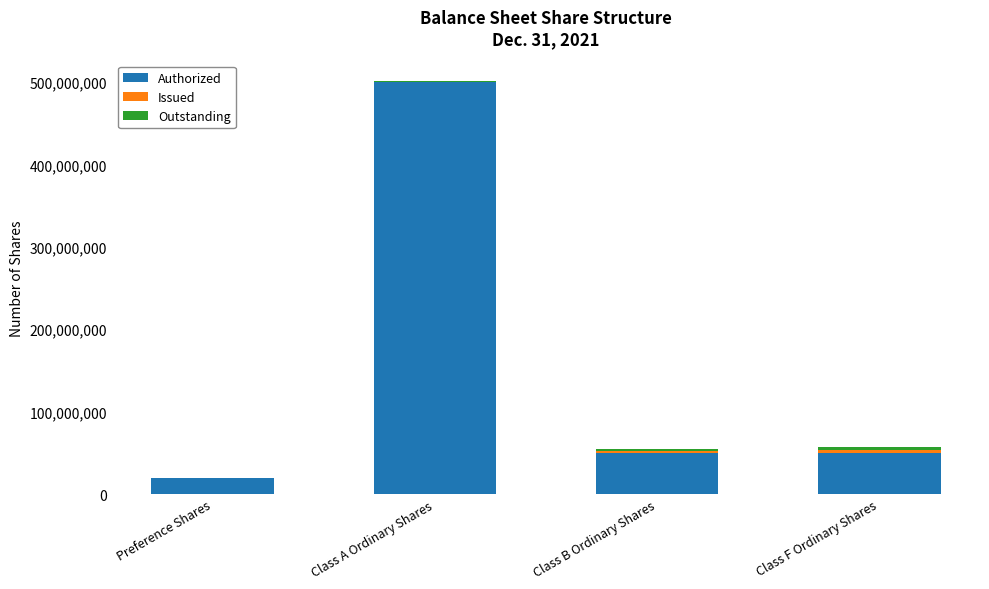

At which category is the sum across all series the highest?

Class A Ordinary Shares